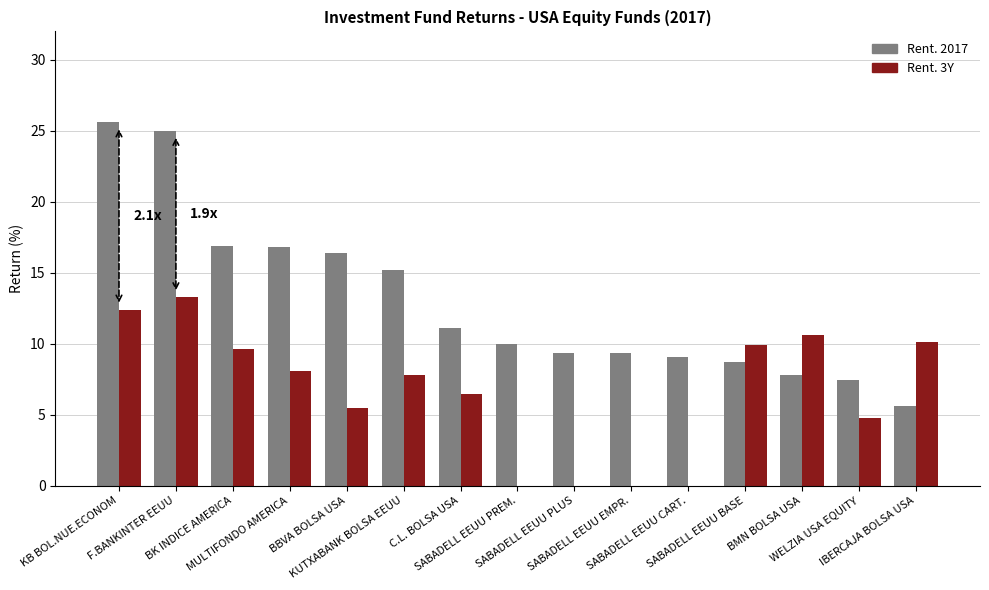

Which series has the largest total across all categories?

Rent. 2017